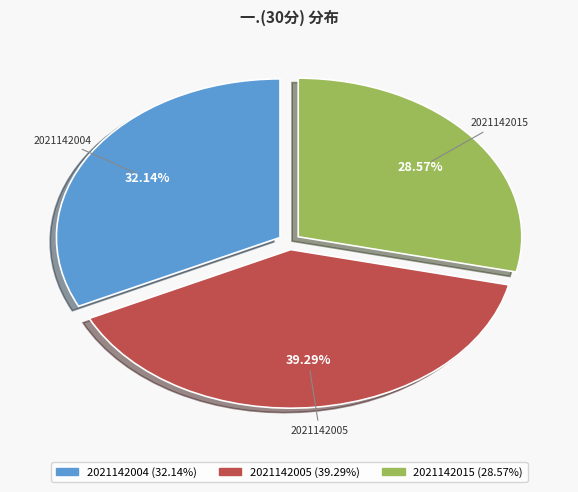

What percentage is the 2021142005 slice, to the nearest percent?

39%